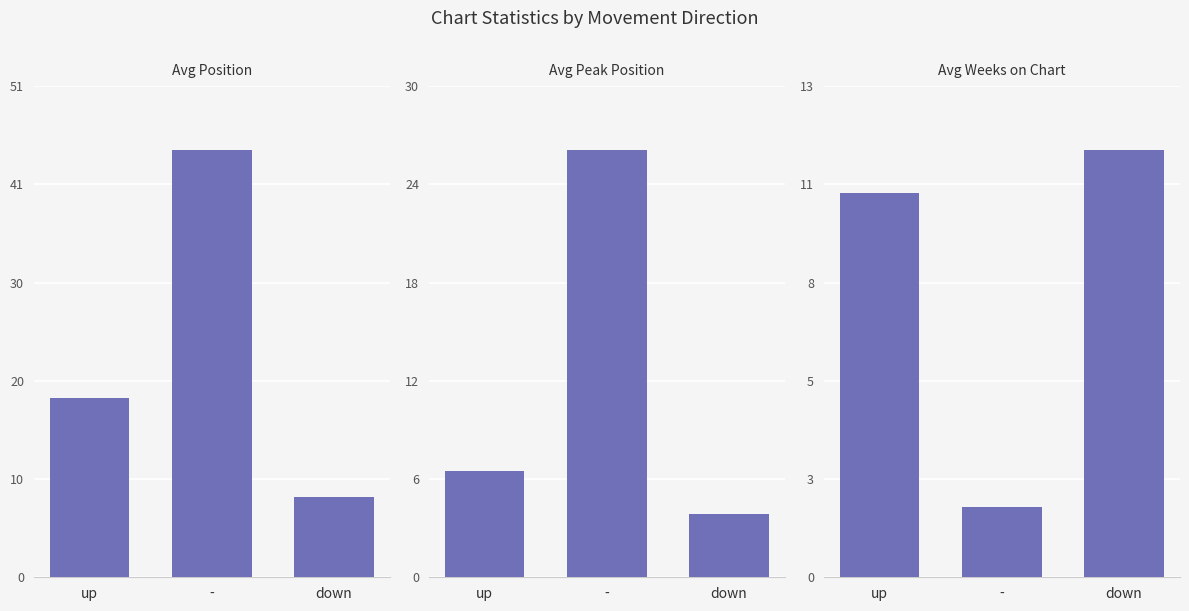

At how many categories does at least one series exceed 39?

1